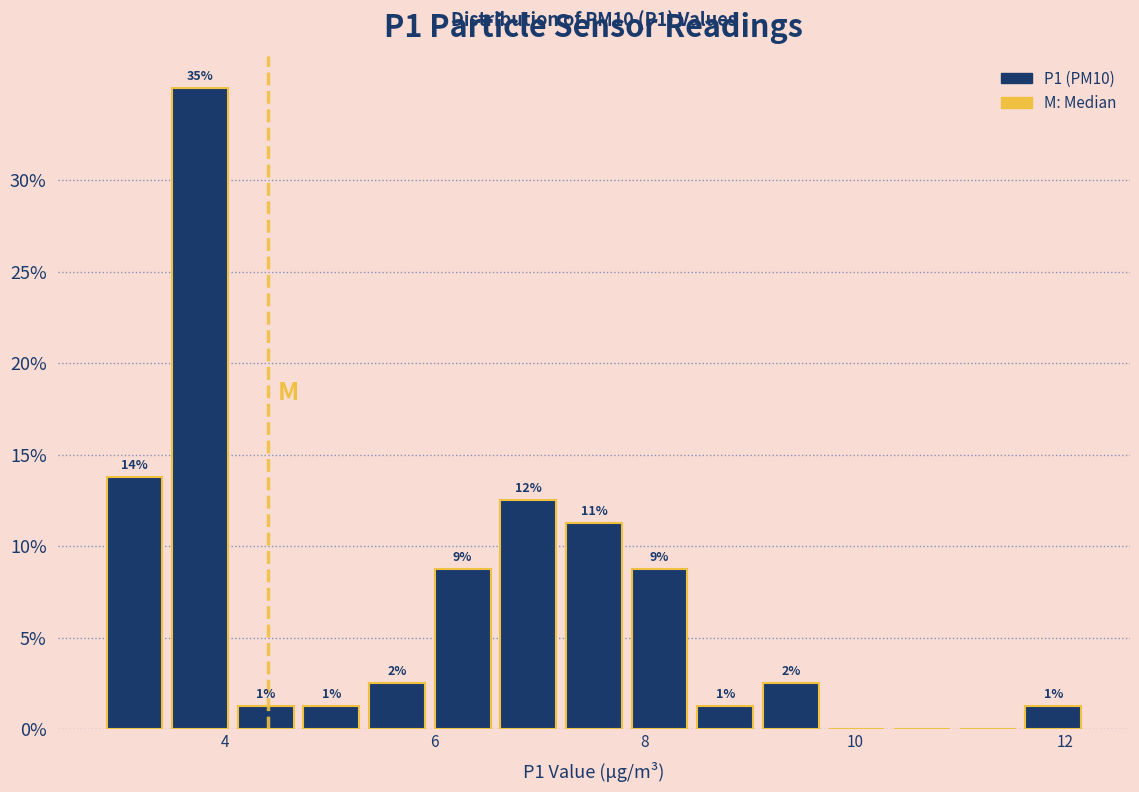

Read against the x-axis, roughly where is the centre of the tallest bar?

3.8